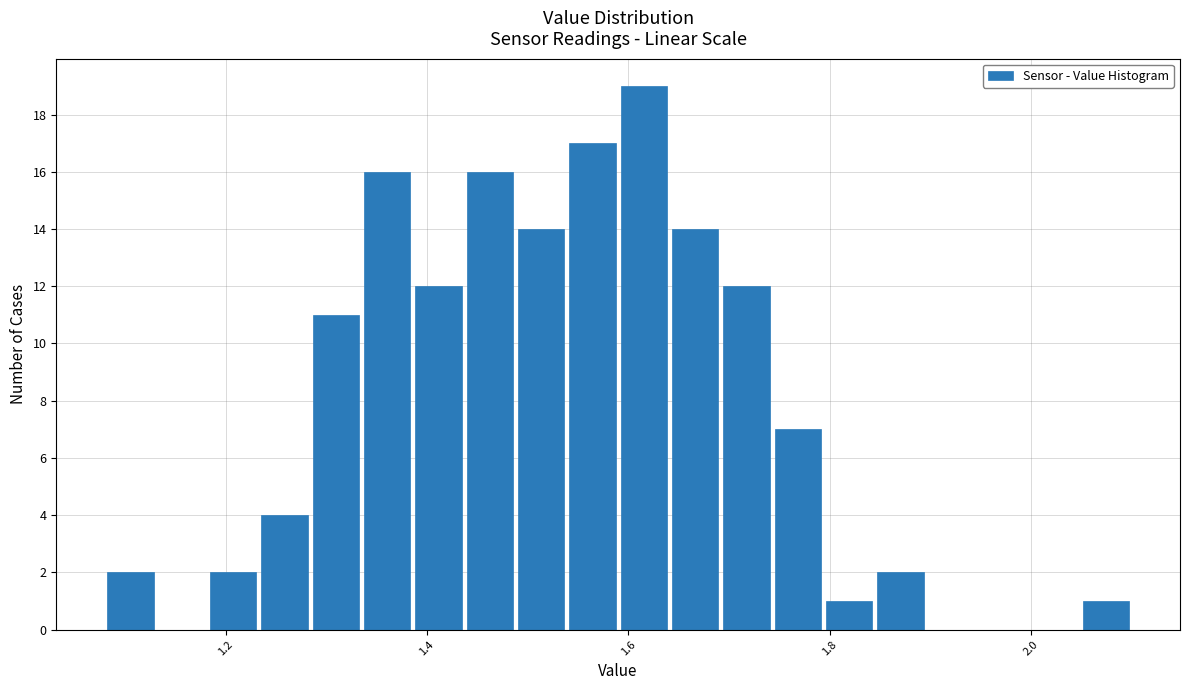

Around what value on the x-axis is the tallest bar? Give the approximate position of its centre, as read against the axis.

1.62